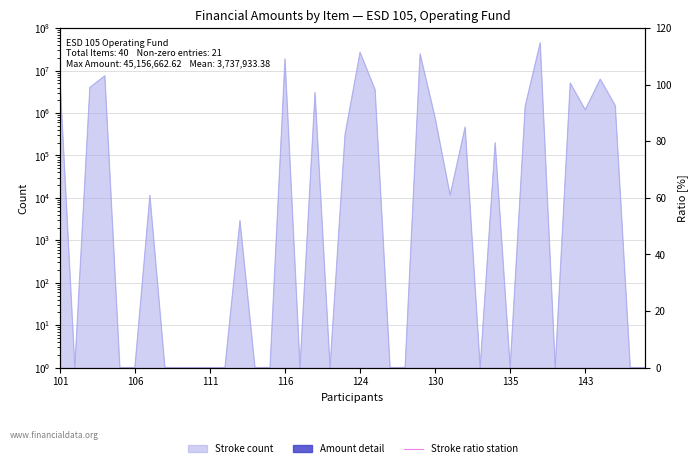

How many points are lower than both their immediate neighbors (excluding endpoints)?

8